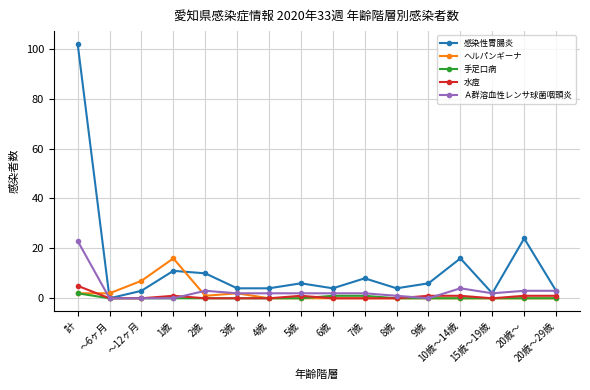

At how many categories does at least one series exceed 76?

1